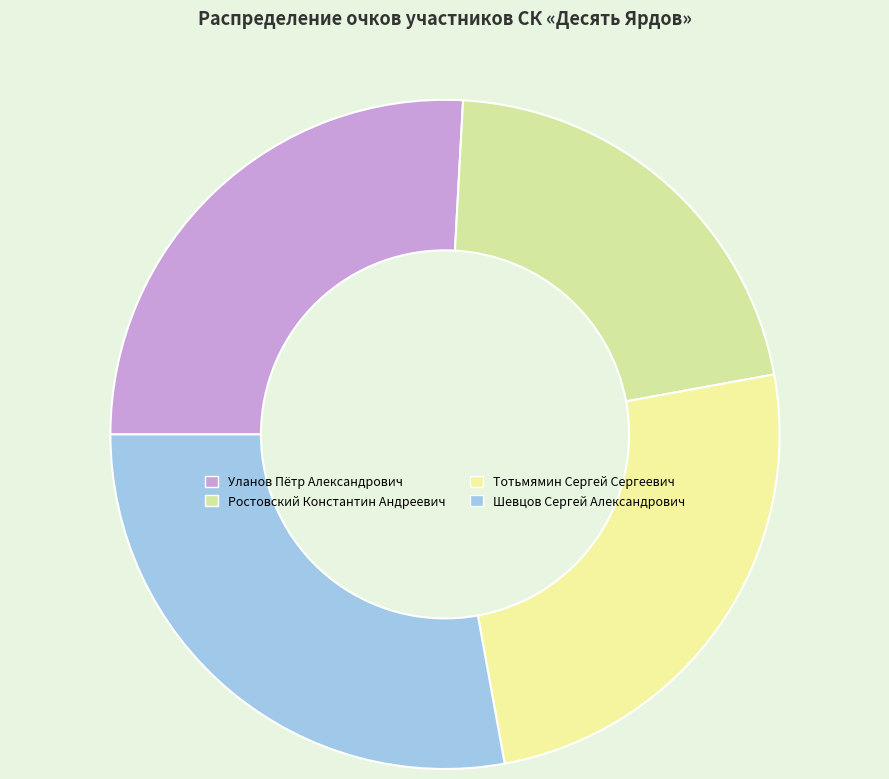

Which has a higher value, Шевцов Сергей Александрович or Тотьмямин Сергей Сергеевич?

Шевцов Сергей Александрович